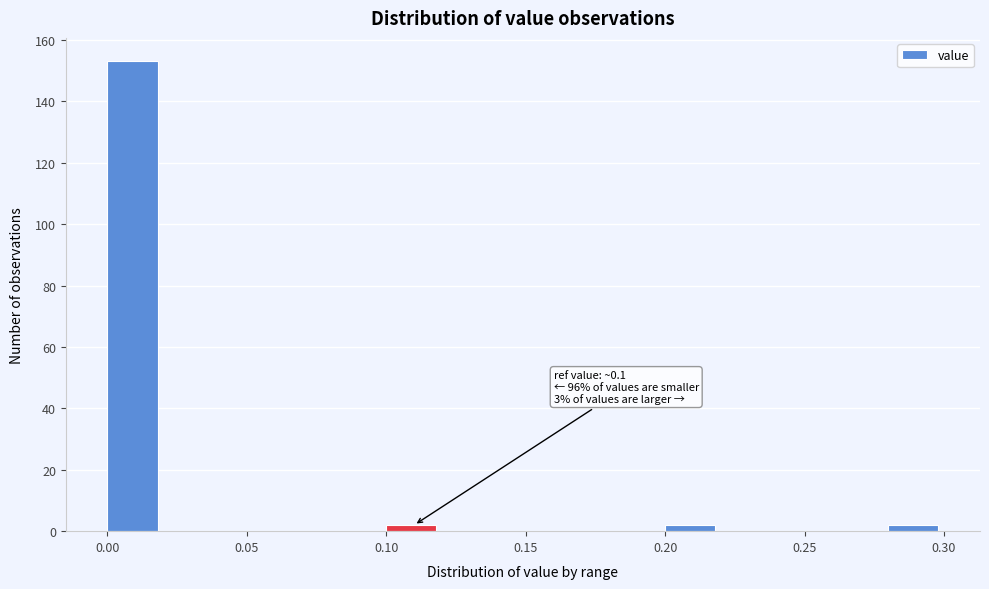

Over which range of the x-axis is the bar tallest?

0.00 to 0.02